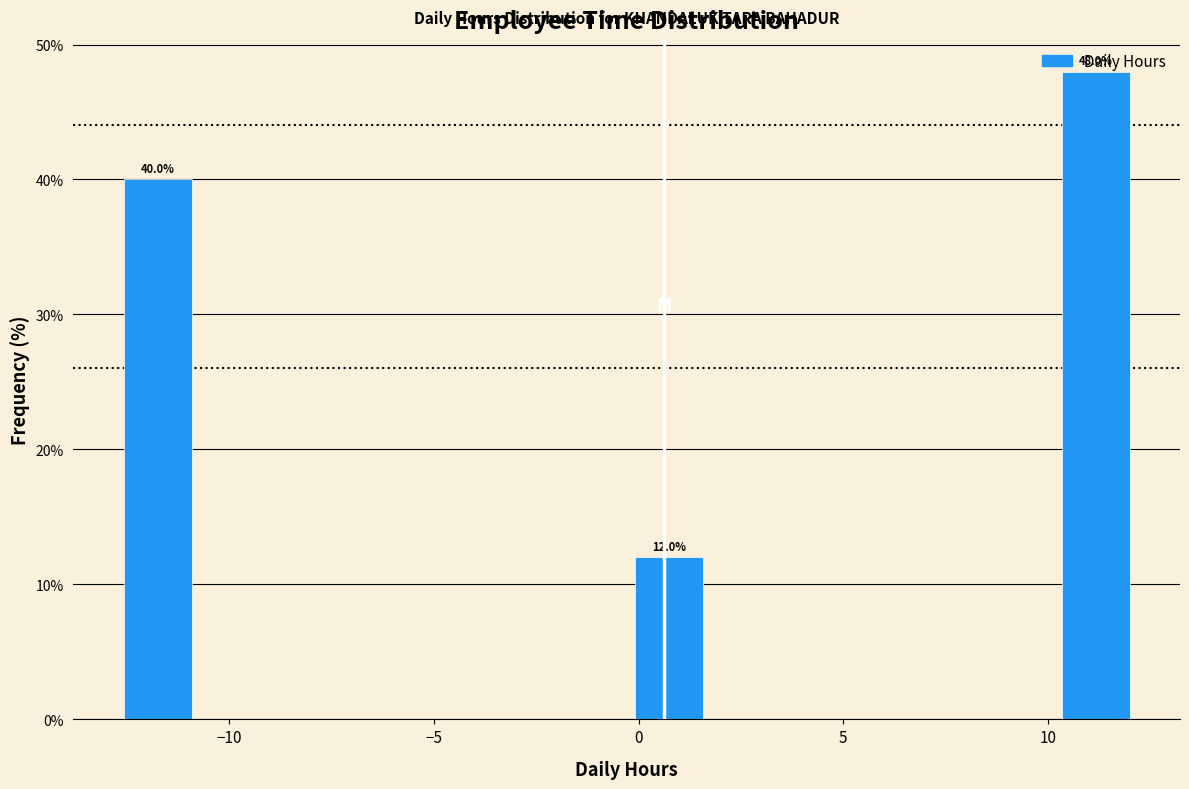

Which range on the x-axis has the tallest bar?

10.0 to 12.0